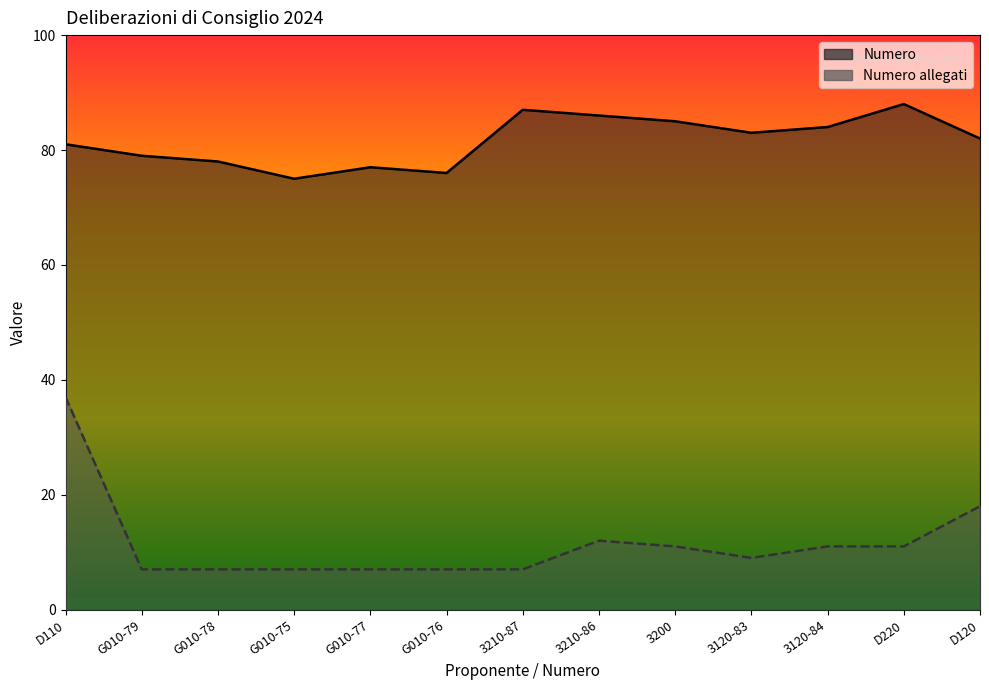

How many distinct data groups are displayed?

2